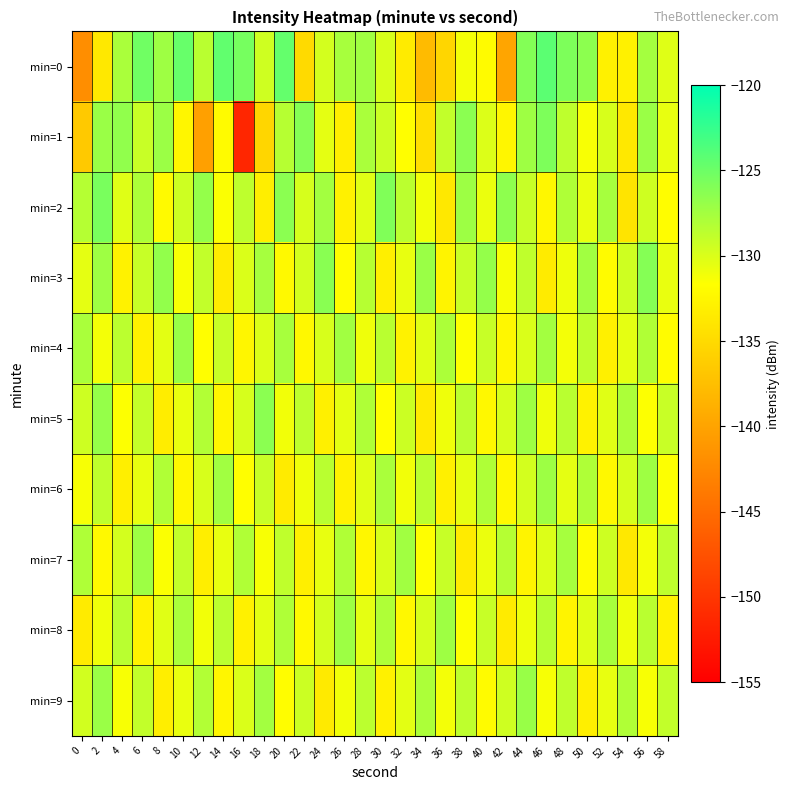

Which has a higher value, 10 or 24?

10